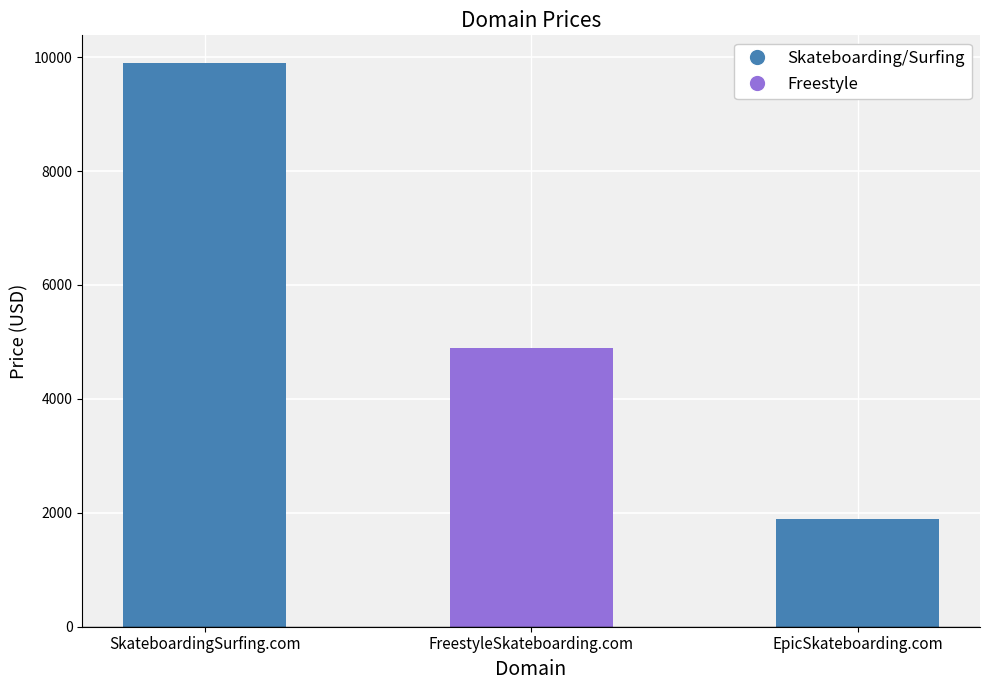

How many values are between 1888 and 9888?

3